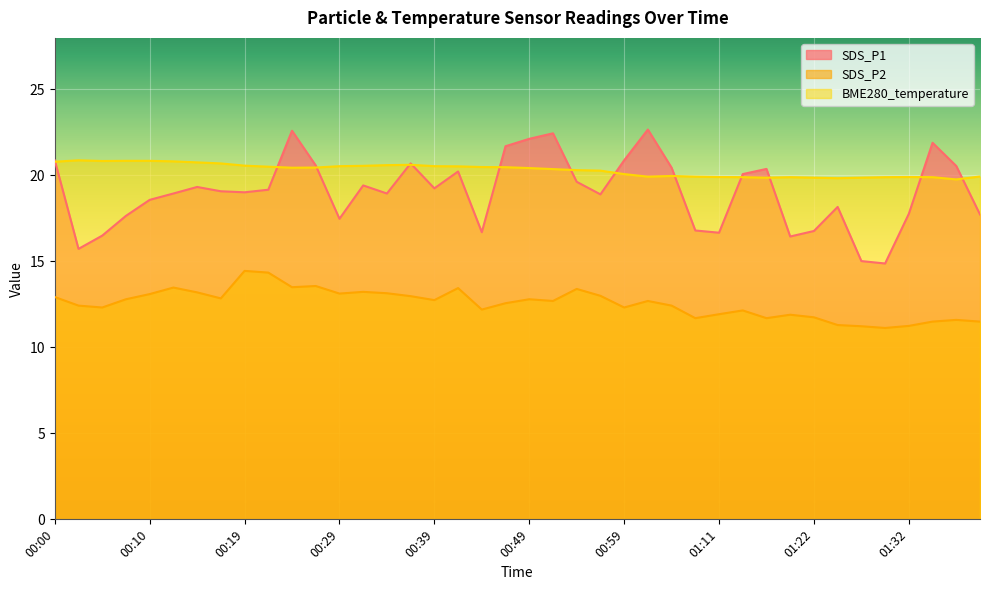

Where do SDS_P1 and BME280_temperature first cross each other?

00:00 and 00:02